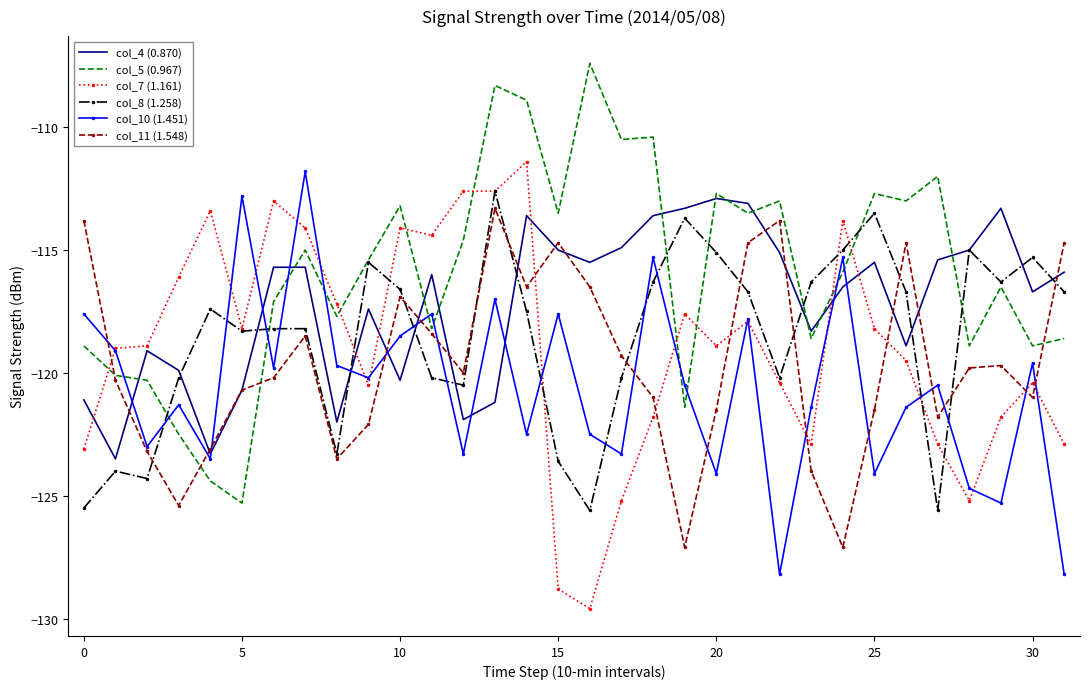

True or false: col_5 (0.967) and col_10 (1.451) cross at least once.

True